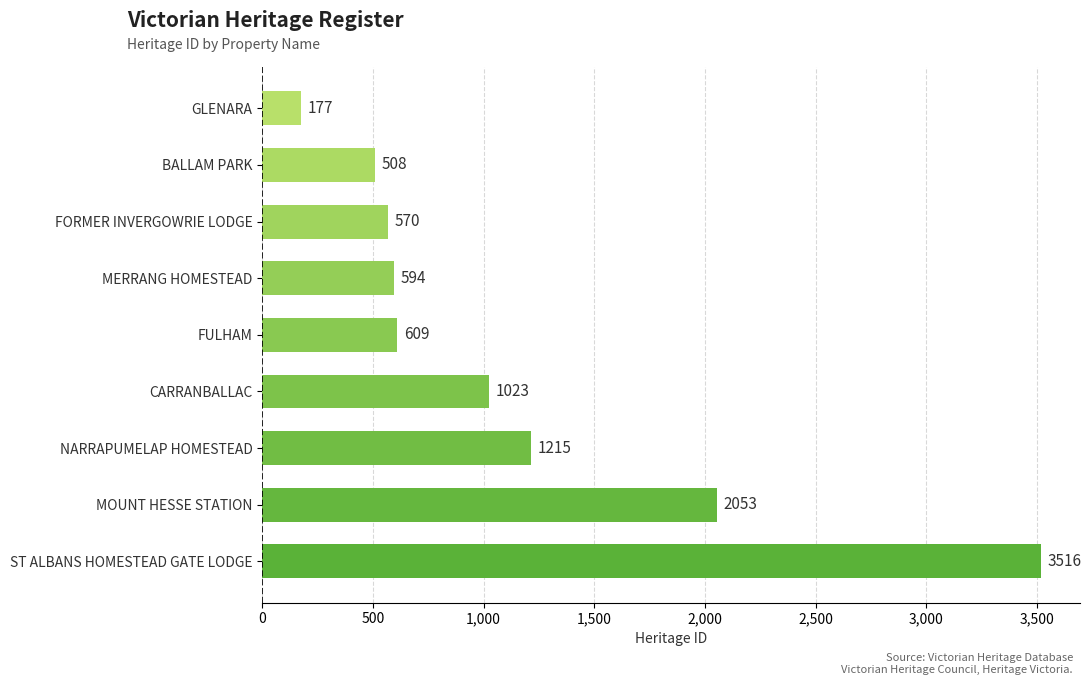

The chart shows a value of 398 at FORMER INVERGOWRIE LODGE. True or false?

False